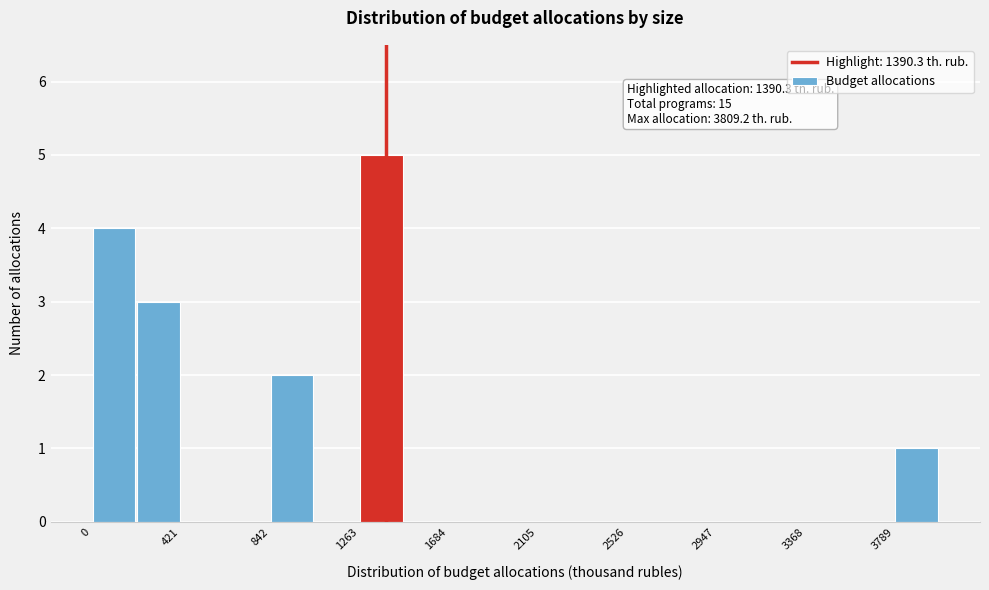

Over which range of the x-axis is the bar tallest?

1250 to 1450